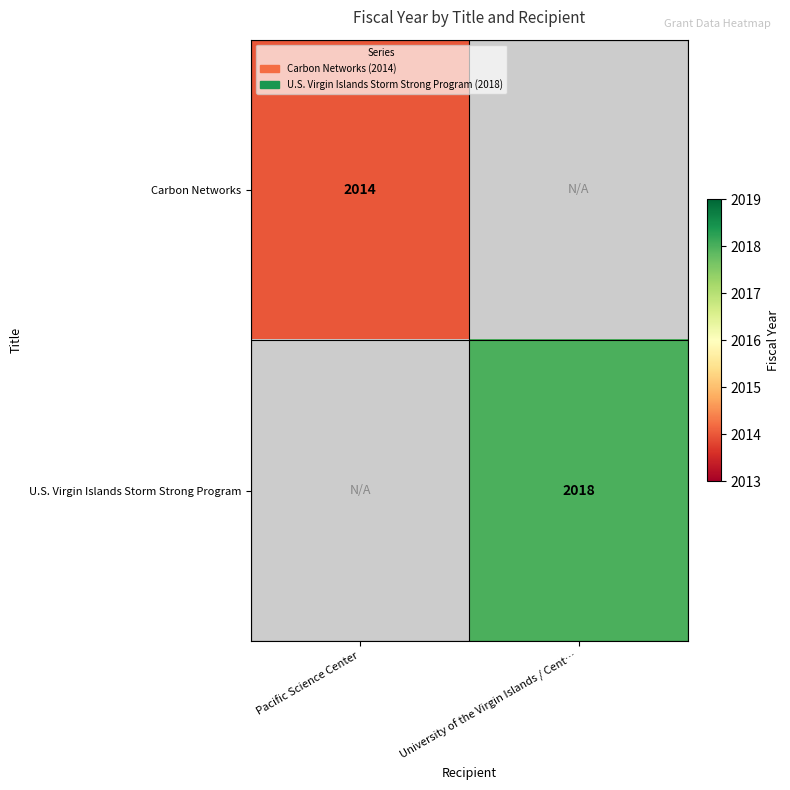

True or false: U.S. Virgin Islands Storm Strong Program has a value of 908.2 at University of the Virgin Islands / Cent….

False